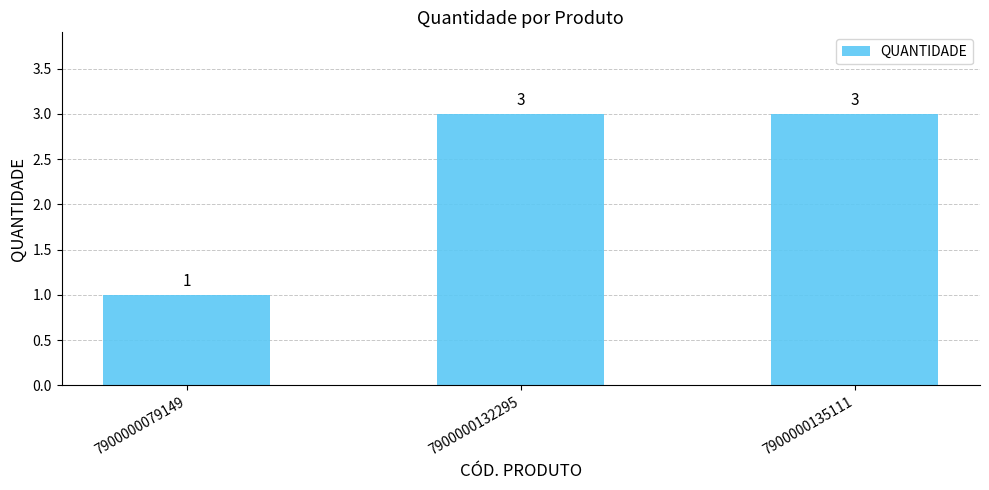

At which label is the value closest to 2?

7900000079149